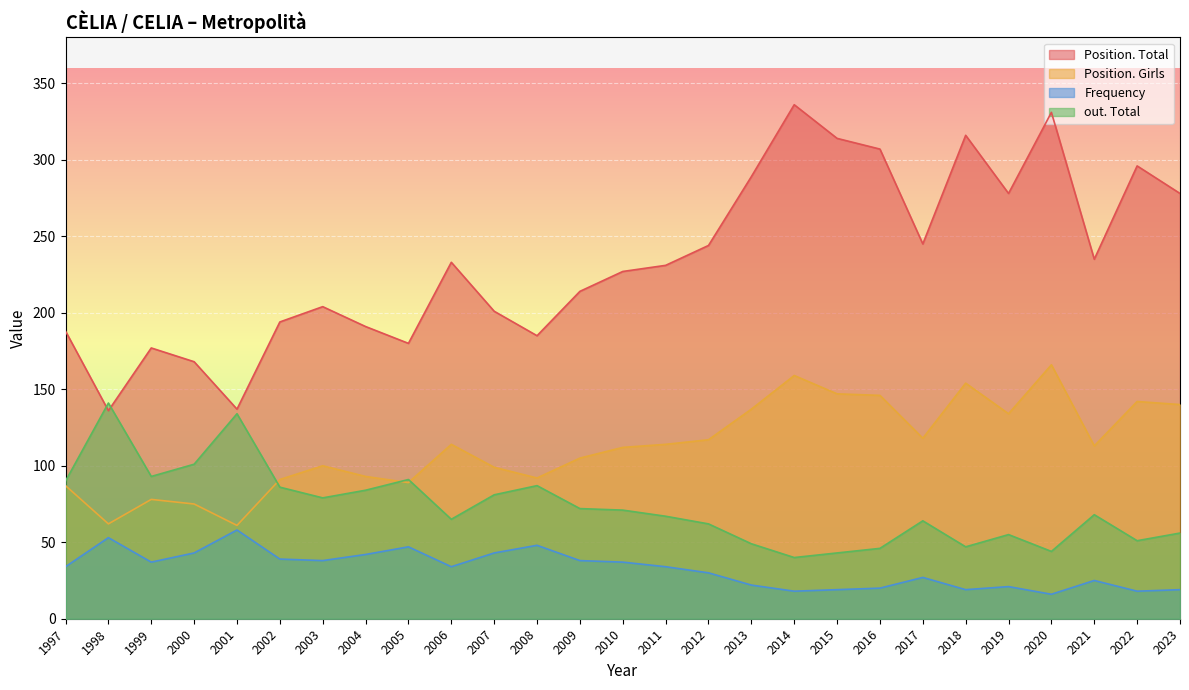

What is the total value across all series at 1998?

392